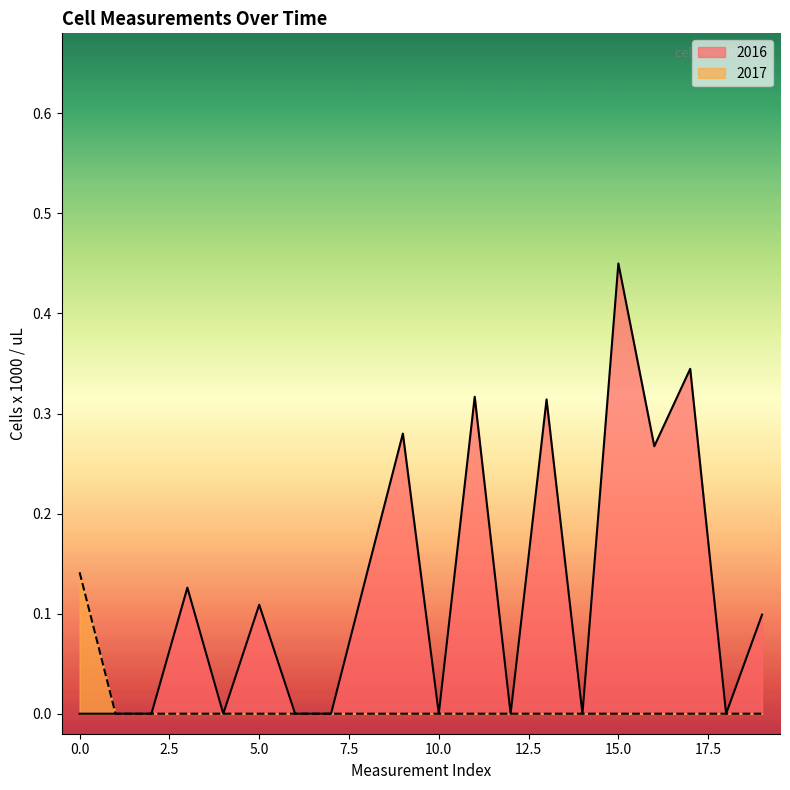

True or false: 2016 has more than 2 points higher than both neighbors.

True